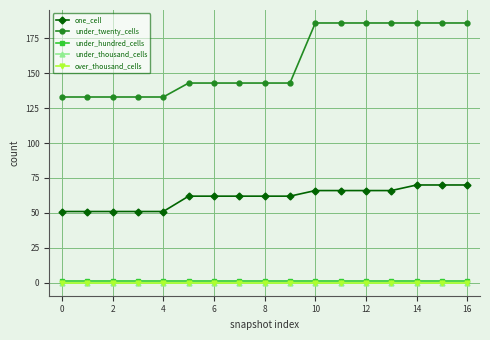

Does the chart have visible grid lines?

Yes